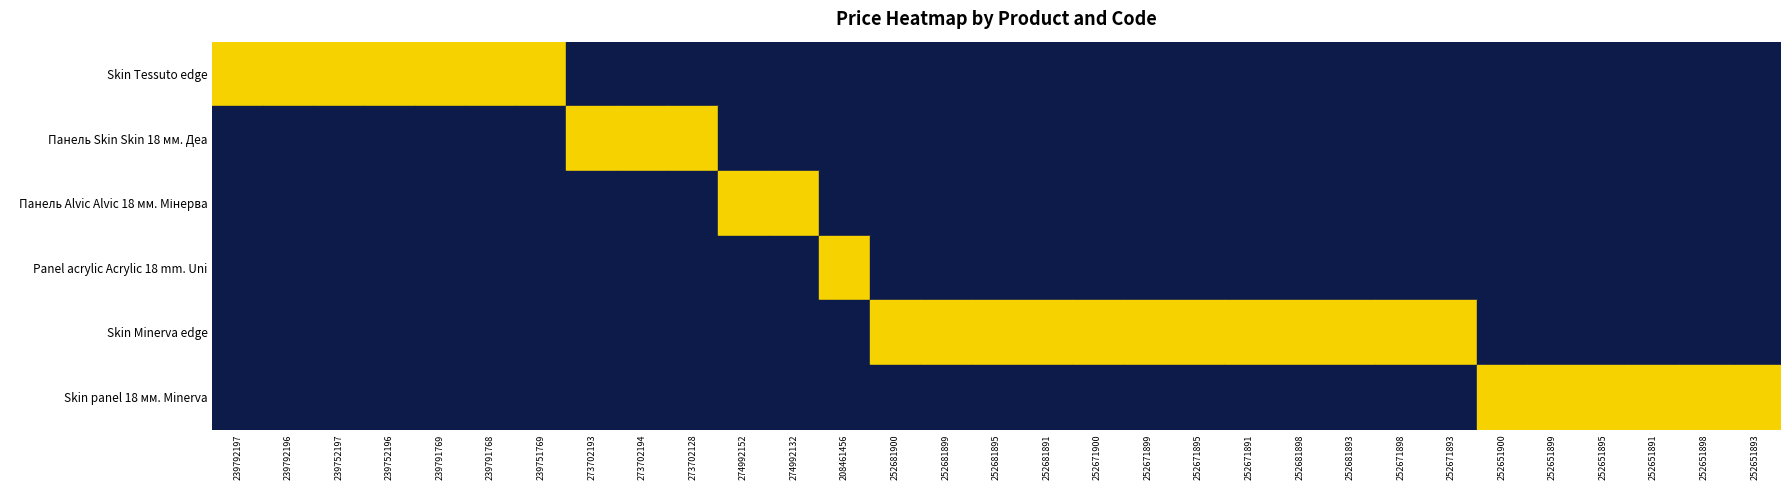

What is the difference between the highest and lowest values at 252651891?

1